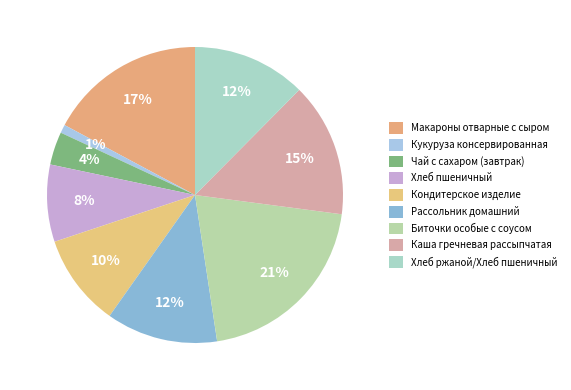

Rank the categories by value from lowest to highest.

Кукуруза консервированная, Чай с сахаром (завтрак), Хлеб пшеничный, Кондитерское изделие, Рассольник домашний, Хлеб ржаной/Хлеб пшеничный, Каша гречневая рассыпчатая, Макароны отварные с сыром, Биточки особые с соусом